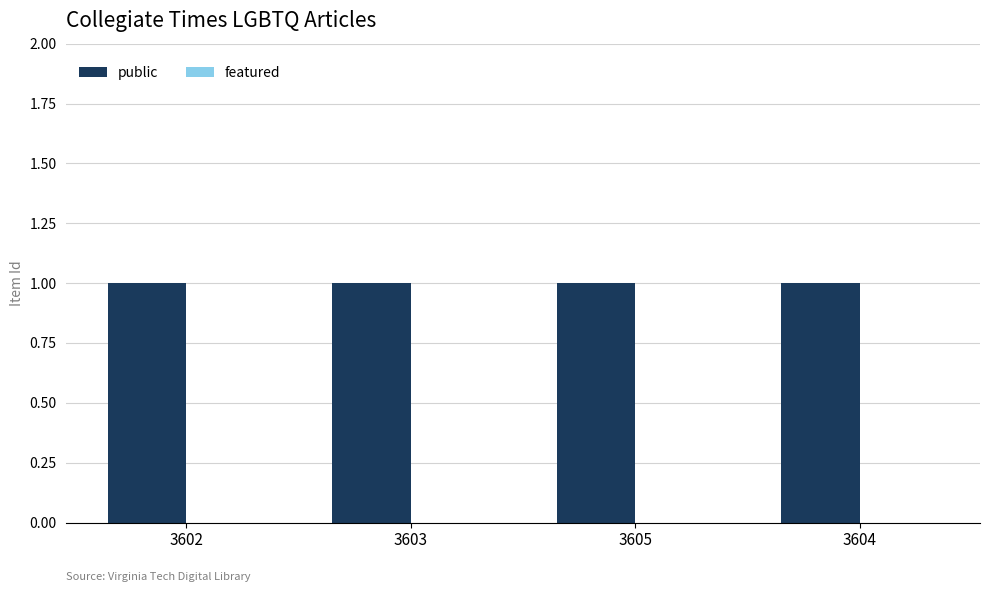

At which category is the sum across all series the highest?

3602